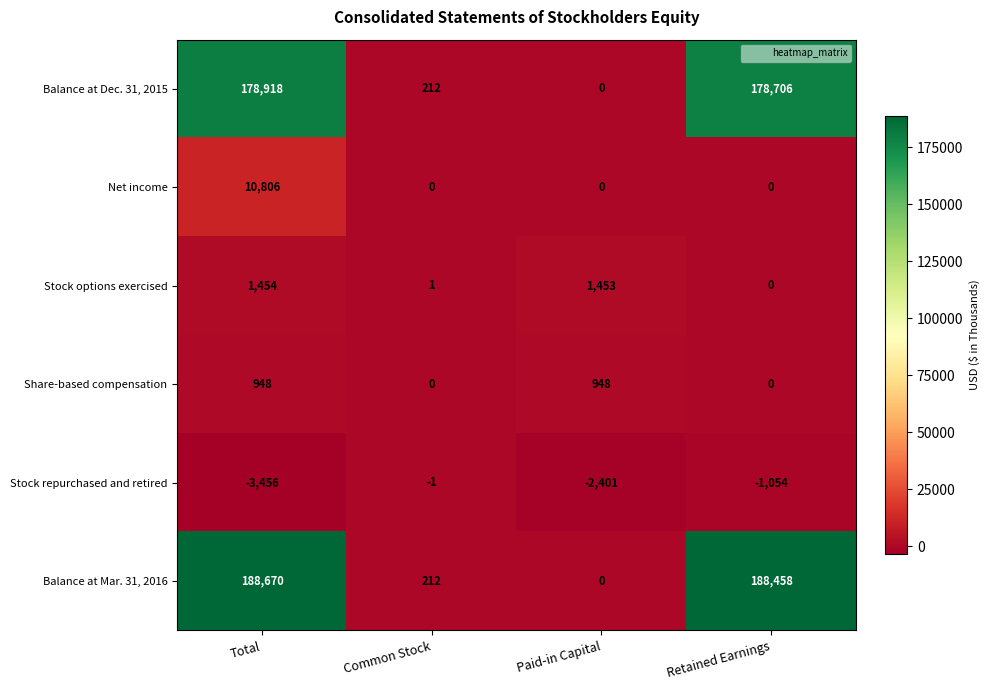

What is the spread (max minus min) of values at Paid-in Capital?

3854